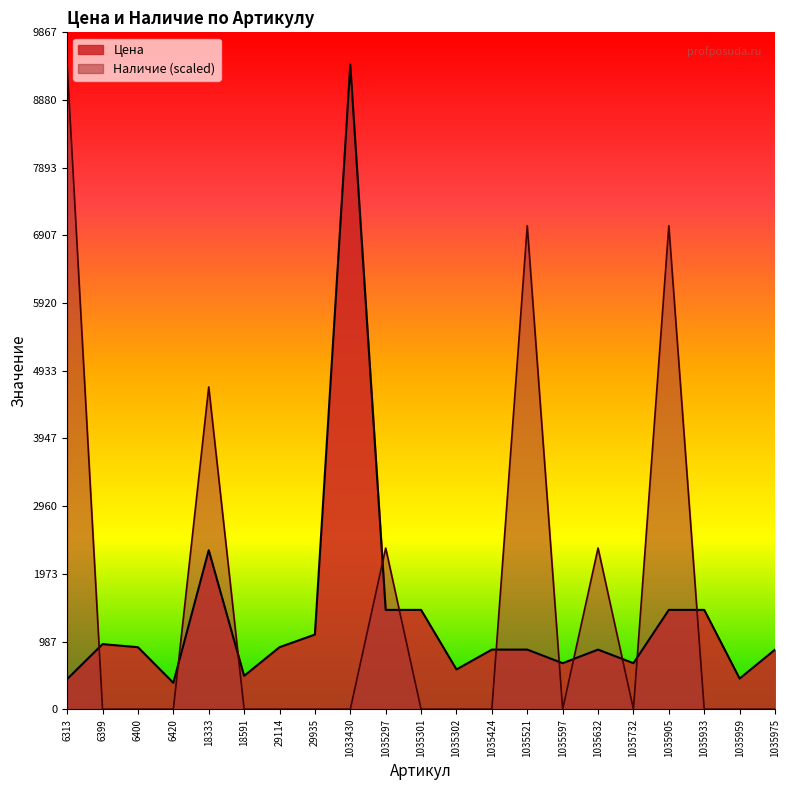

Where do Цена and Наличие first cross each other?

6313 and 6399